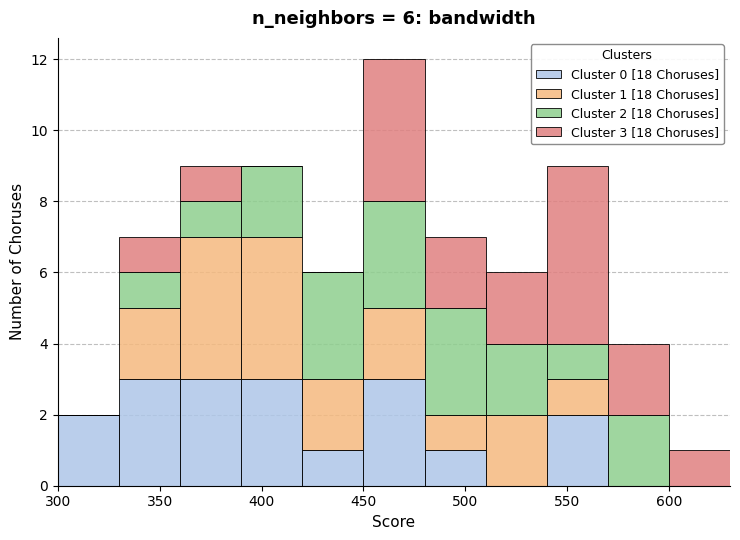

Which range on the x-axis has the tallest stacked bar (by total height)?

450 to 480